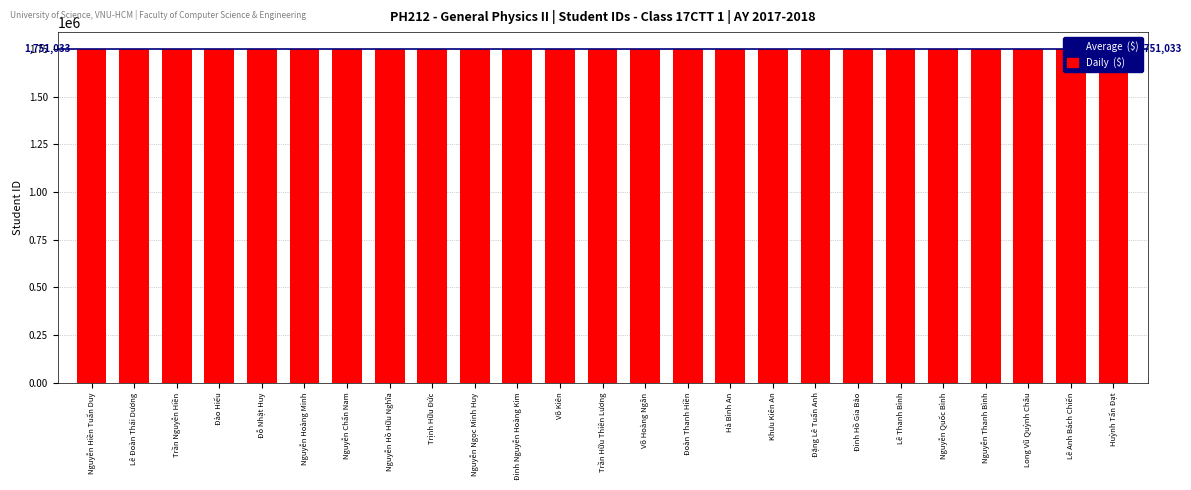

What is the label of the 2nd bar from the left?

Lê Đoàn Thái Dương